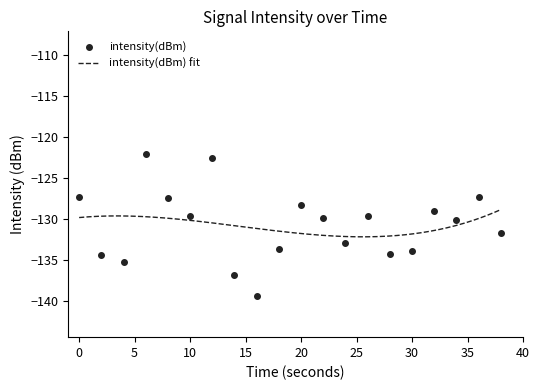

What is the change in value from 24 to 38?

+1.2